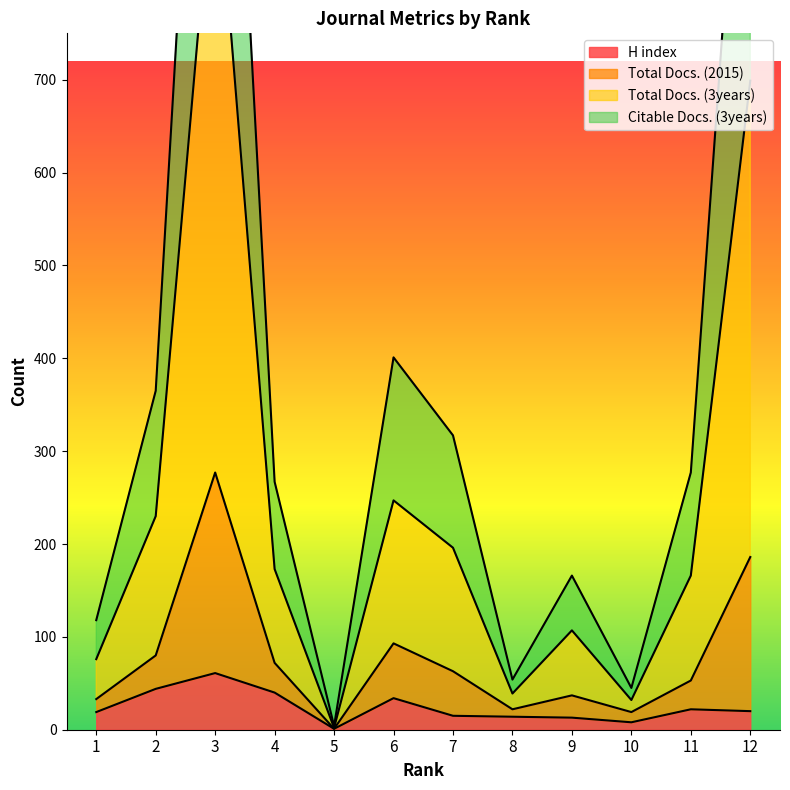

How many interior local peaks does the Total Docs. (2015) series have?

3